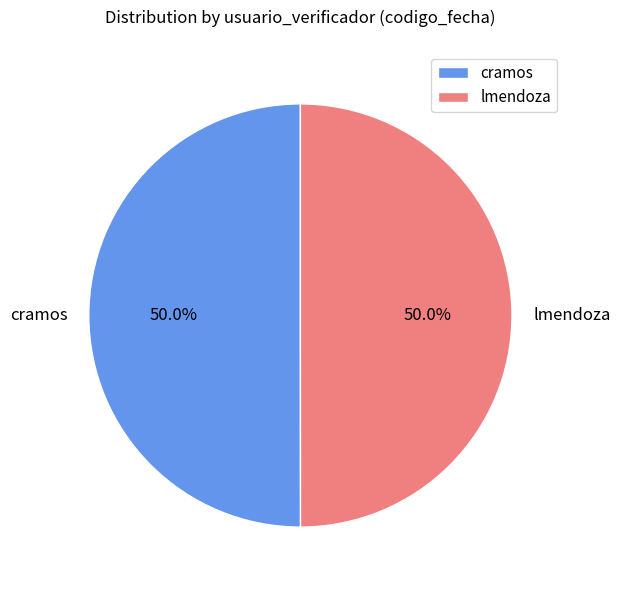

Approximately how many times larger is the value at cramos compared to lmendoza?

1.0